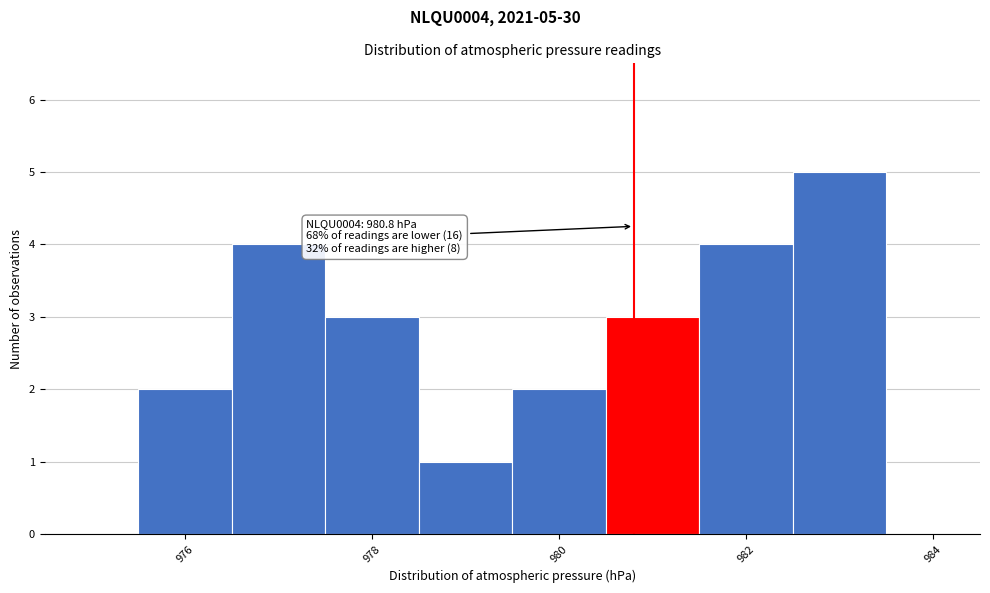

Over which range of the x-axis is the bar tallest?

982.5 to 983.5